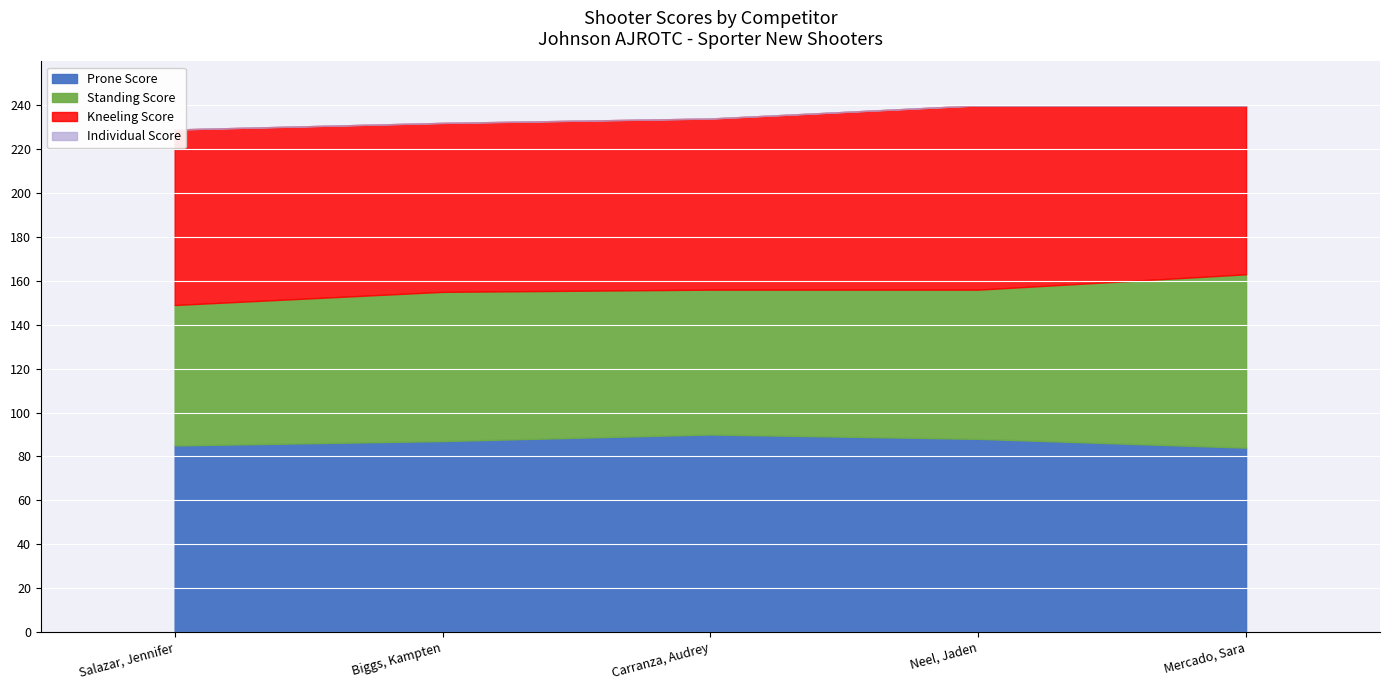

Is it true that Kneeling Score equals 28 at Neel, Jaden (373395)?

False